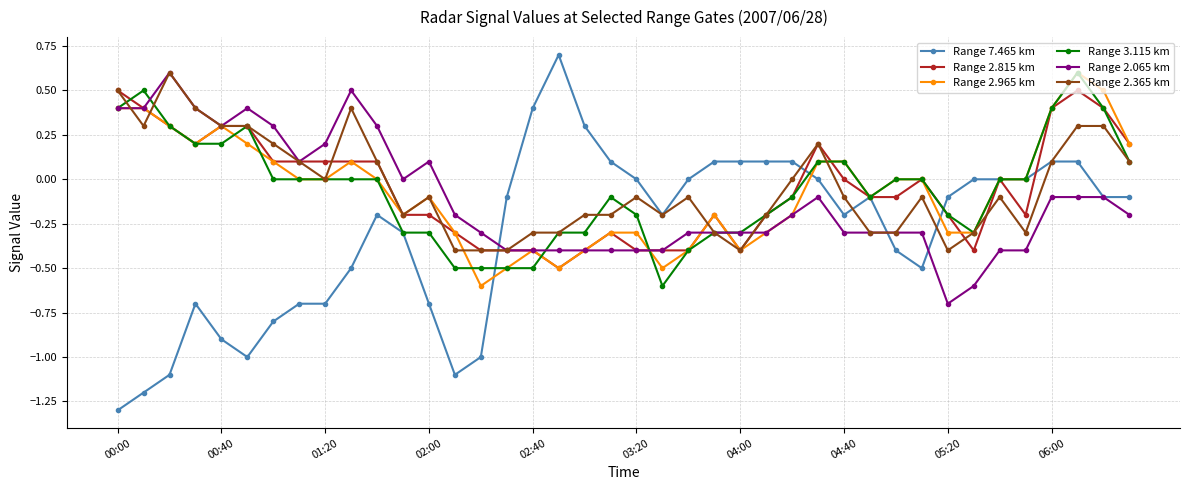

True or false: Range 2.065 km has more than 0 points higher than both neighbors.

True